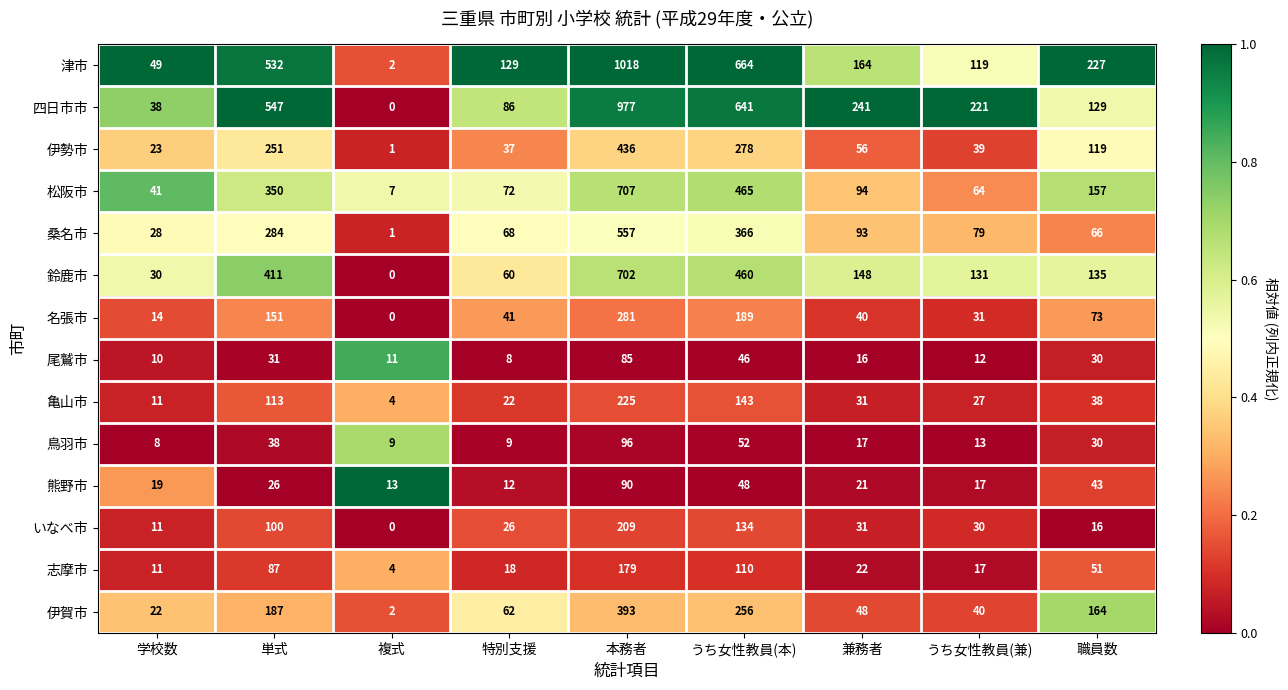

Which series has the largest range (max minus min)?

津市